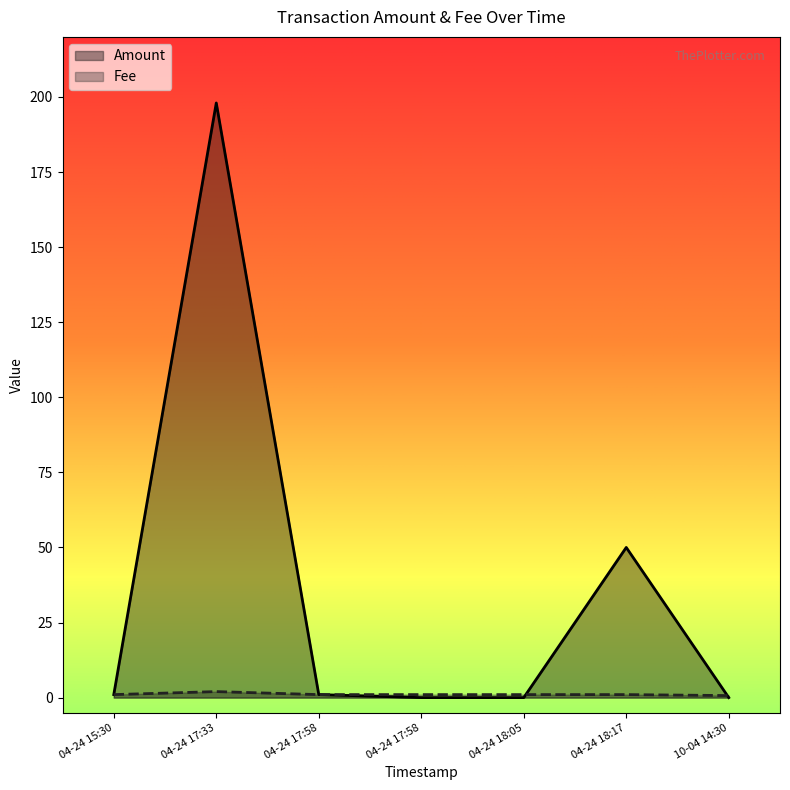

What is the label of the 4th point from the left?

04-24 17:58